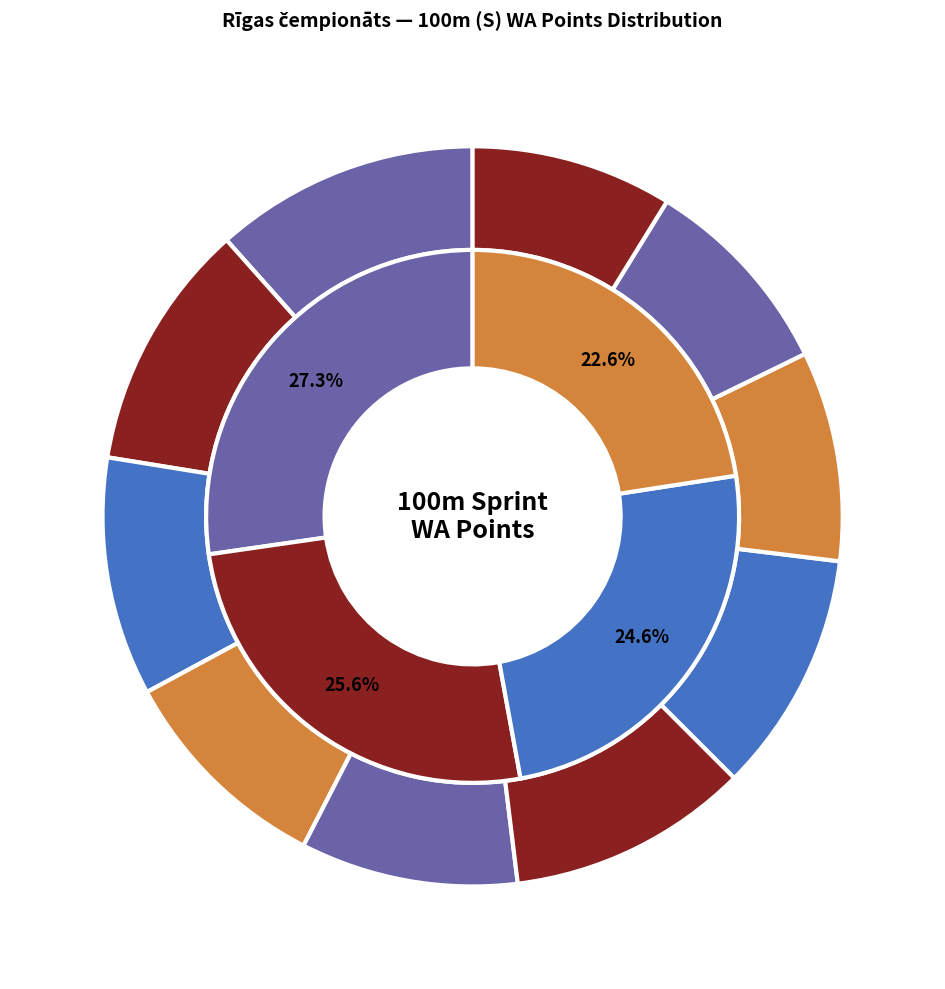

Does Sanita Petruševica represent more than half of the total?

No